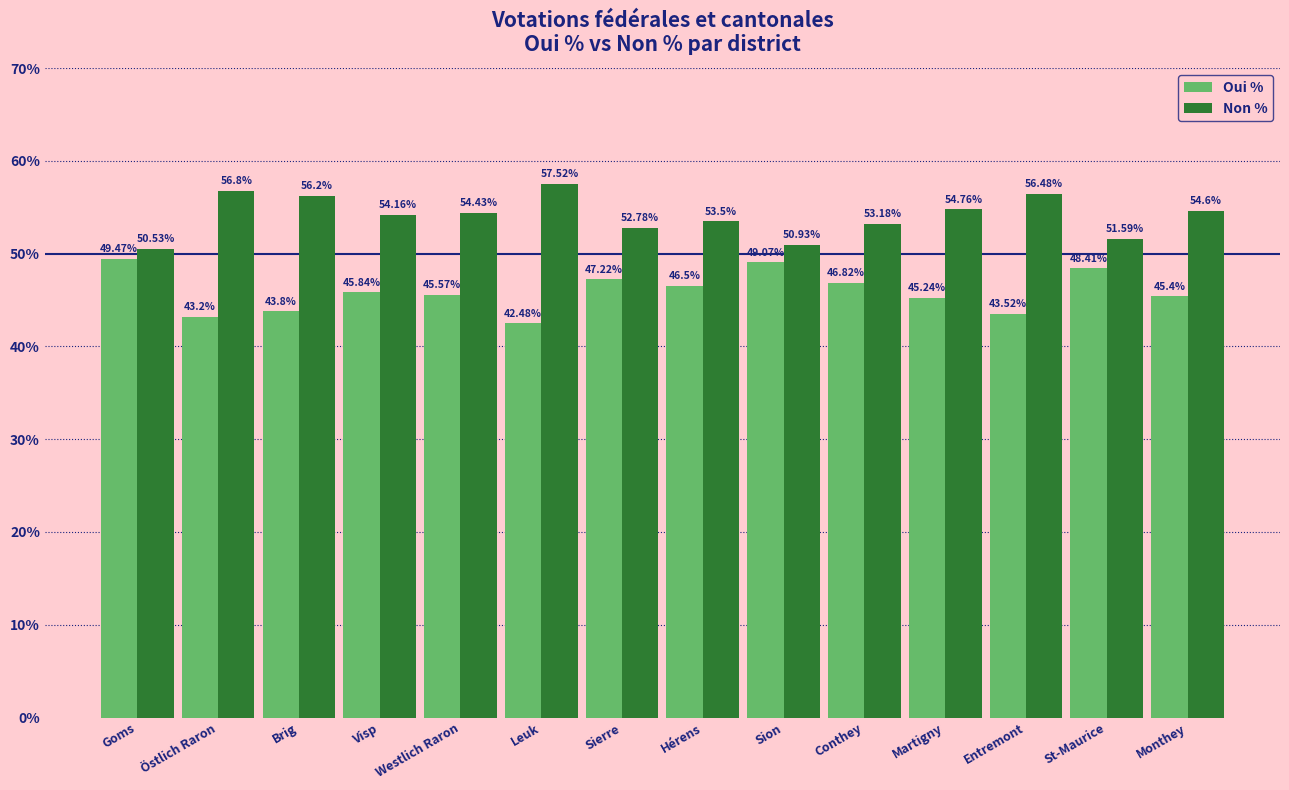

At which label does Non % reach its minimum?

Goms